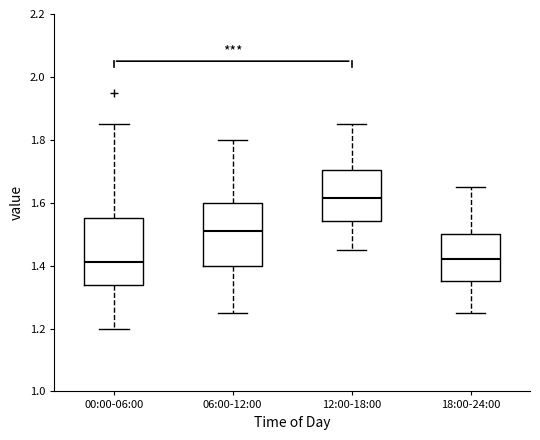

Reading left to right, read every box against the y-axis: the position of its median line, the range the box covers, and the ends of its whiskers. The values are not printed on the chart, so give them approximately, as read against the axis.

00:00-06:00: median 1.42, box 1.34 to 1.56, whiskers 1.20 to 1.86
06:00-12:00: median 1.52, box 1.40 to 1.60, whiskers 1.26 to 1.80
12:00-18:00: median 1.62, box 1.54 to 1.70, whiskers 1.46 to 1.86
18:00-24:00: median 1.42, box 1.36 to 1.50, whiskers 1.26 to 1.66